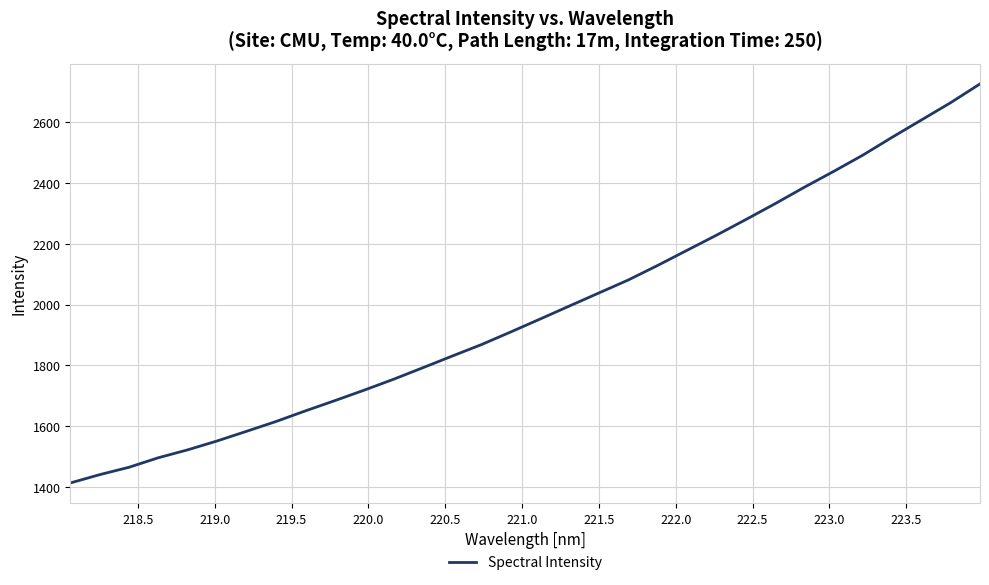

What is the sum of all values?

63364.4